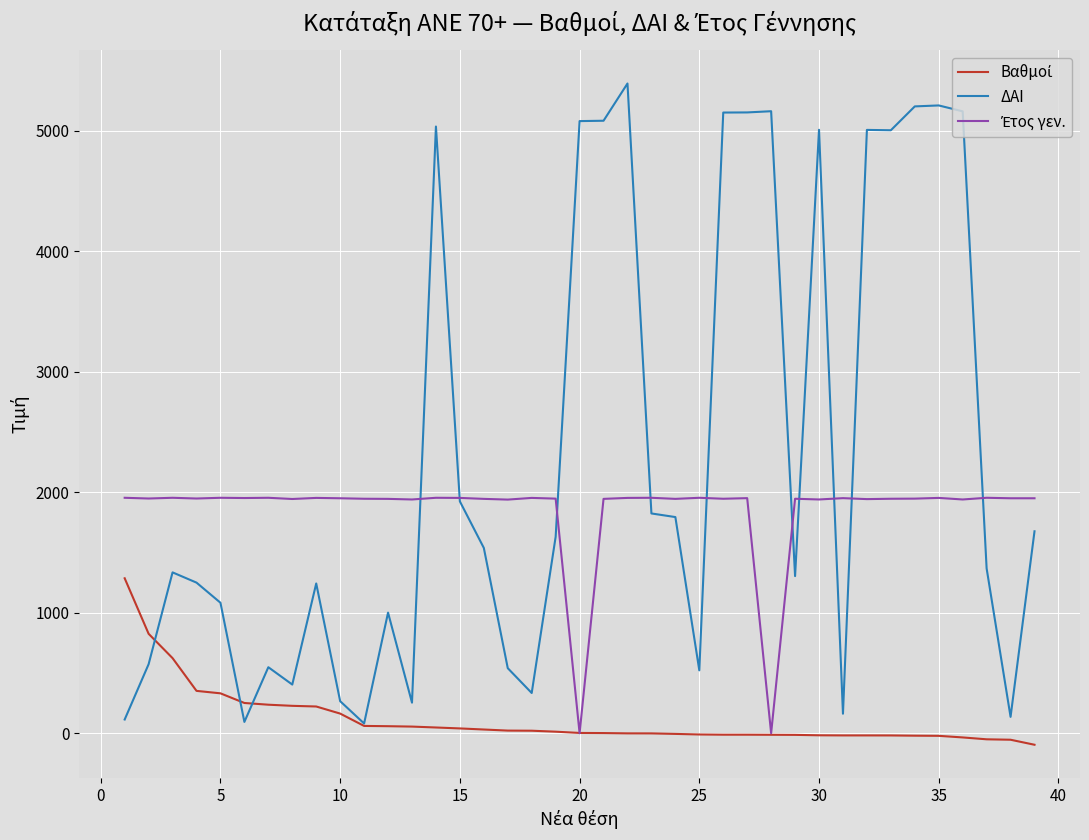

What is the maximum value shown in the chart?

5392.0